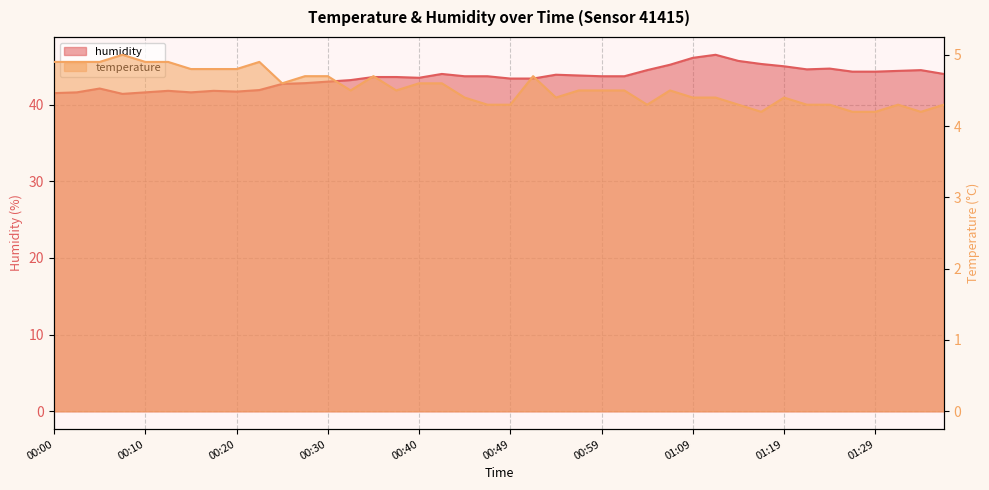

Which has a higher value, 00:22 or 00:59?

00:22